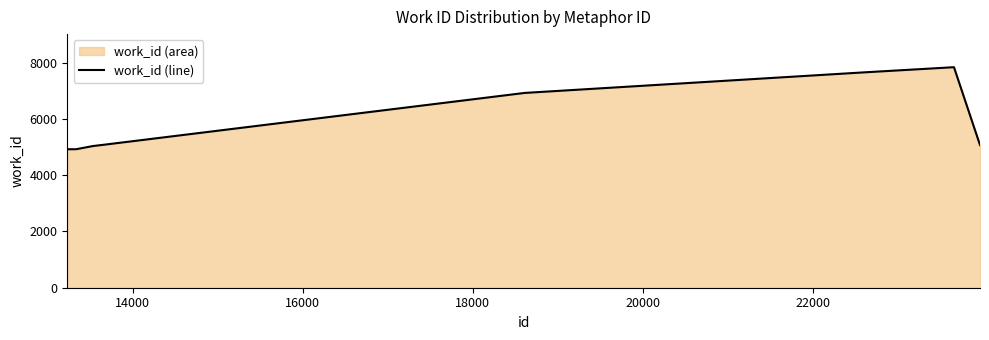

What is the difference between the maximum and minimum values?

2917